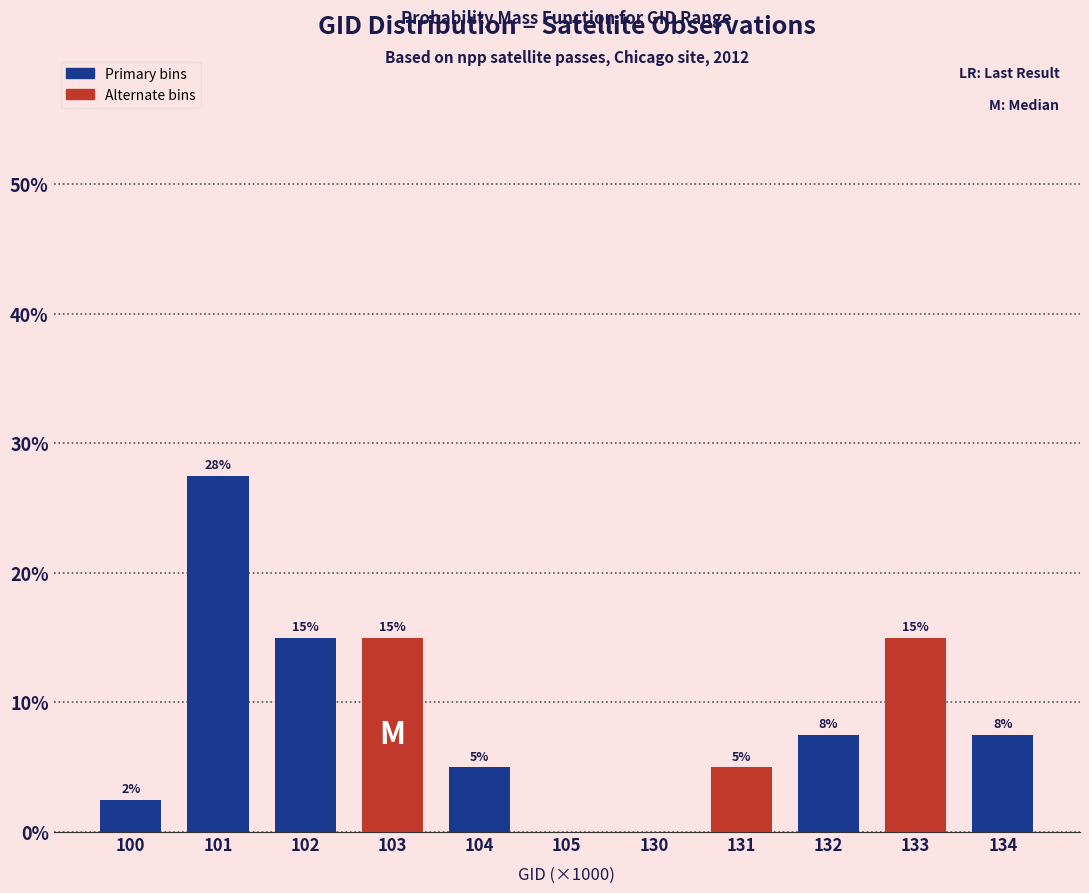

What is the change in value from 105 to 131?

+5.0